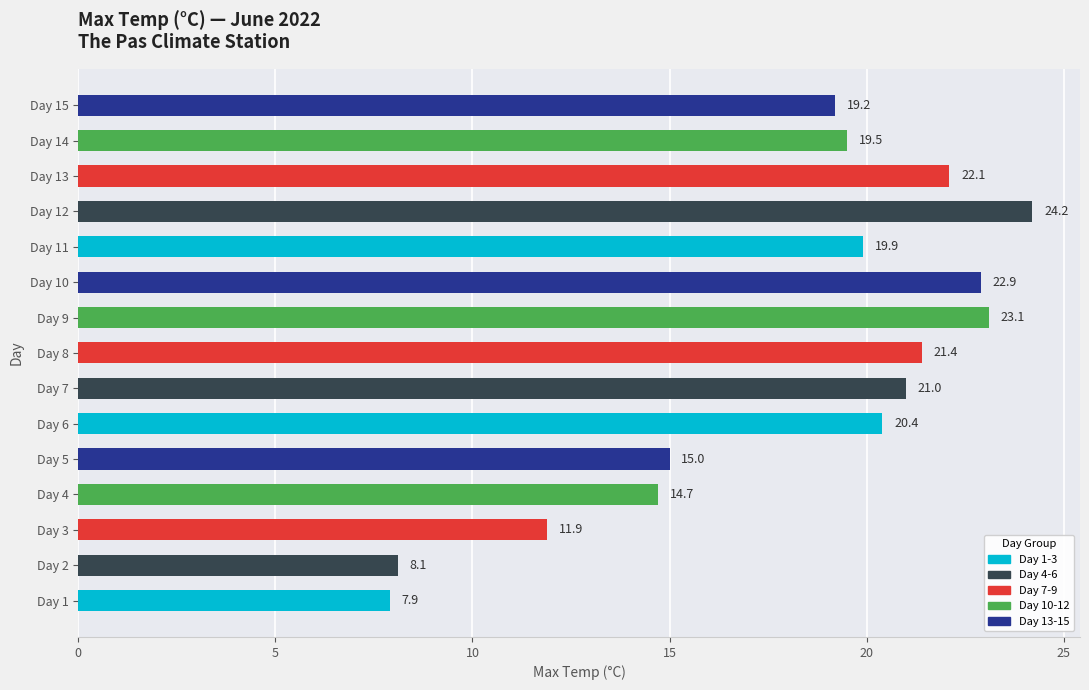

Is it true that the value at Day 2 is 2.0?

False